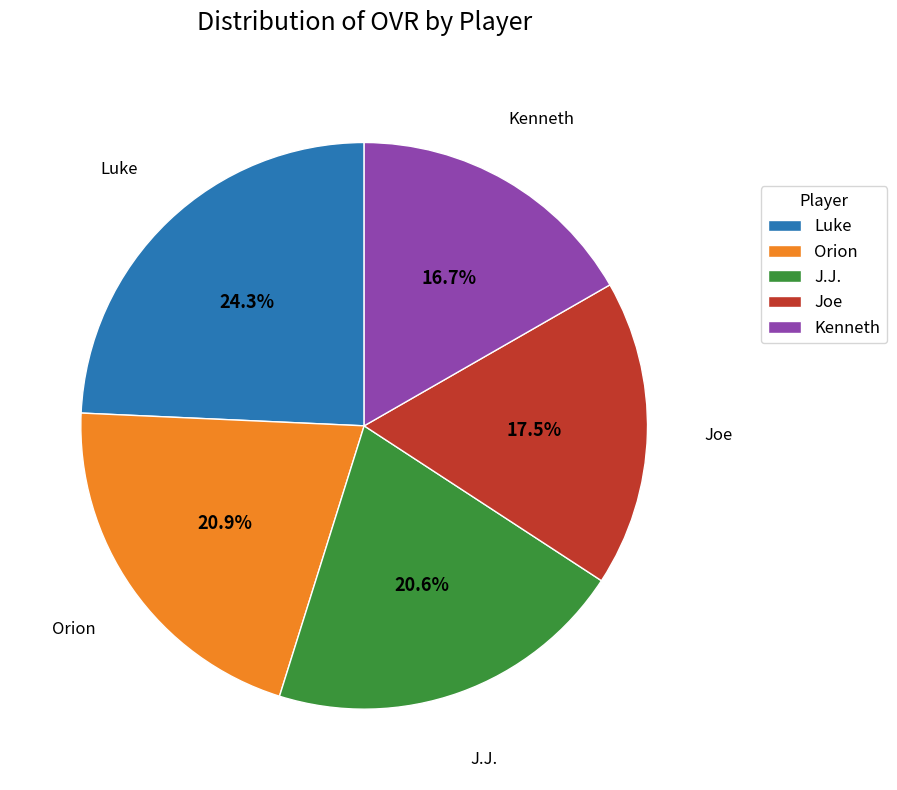

How many slices are in this pie chart?

5